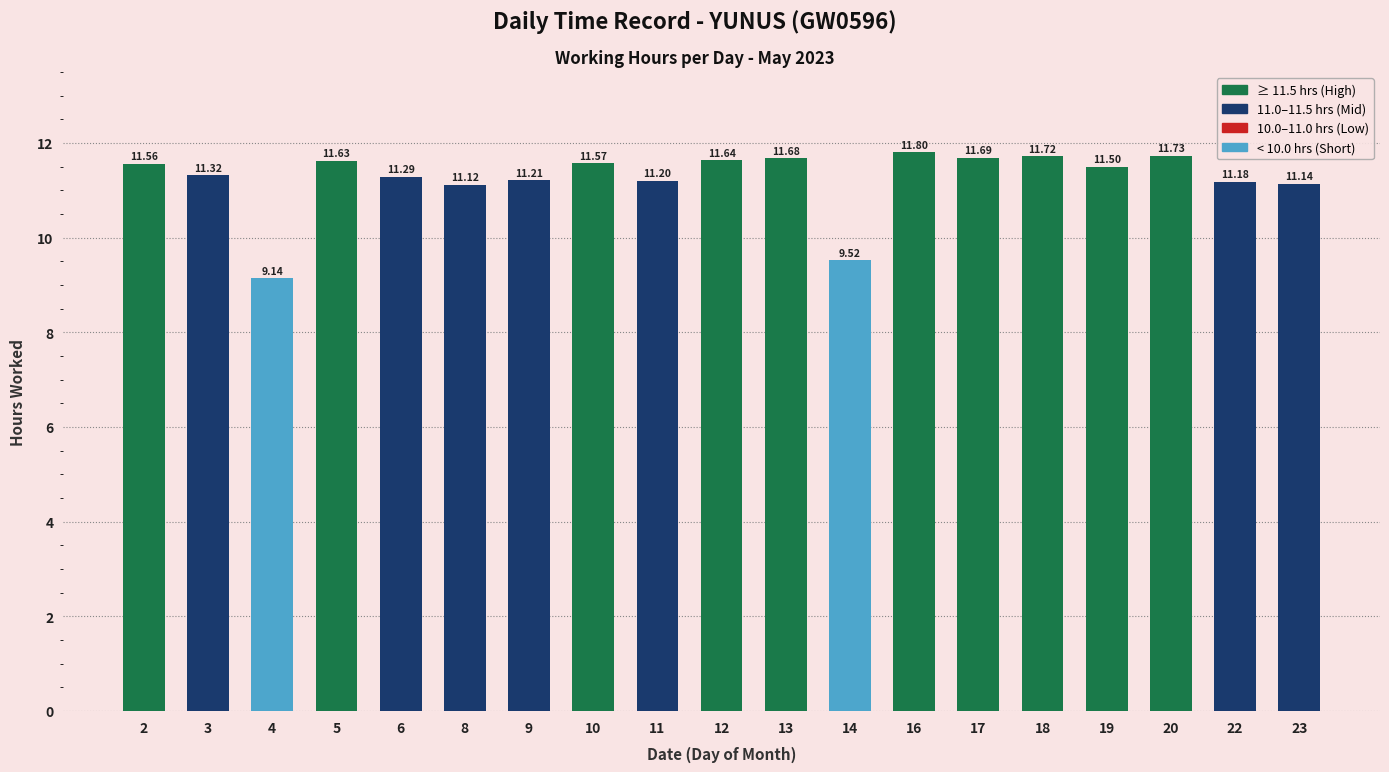

What is the ratio of the value at 17 to the value at 10?

1.0